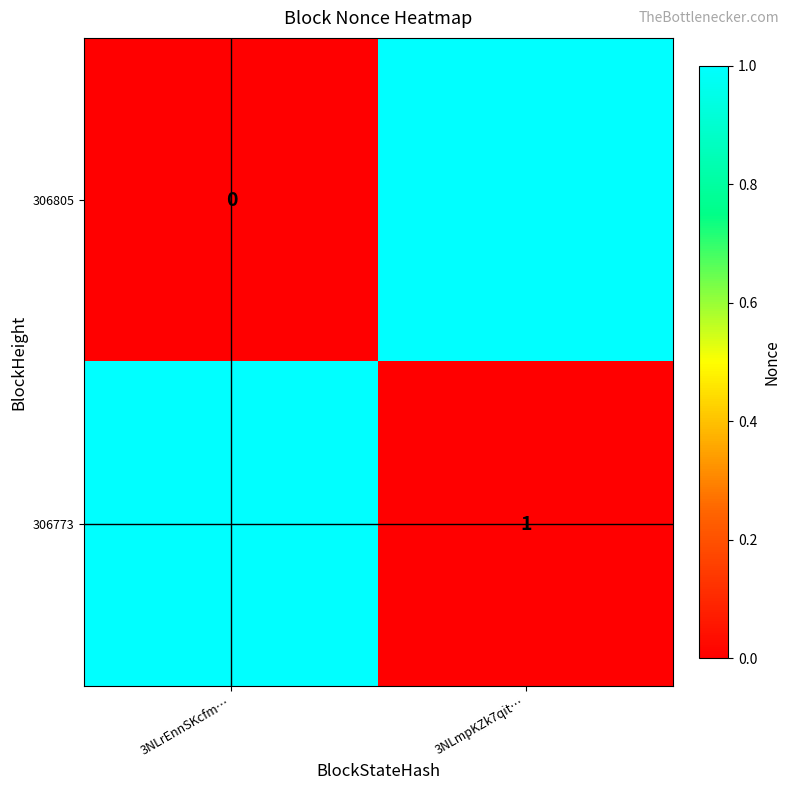

Which category has the highest value across all series?

3NLmpKZk7qit…